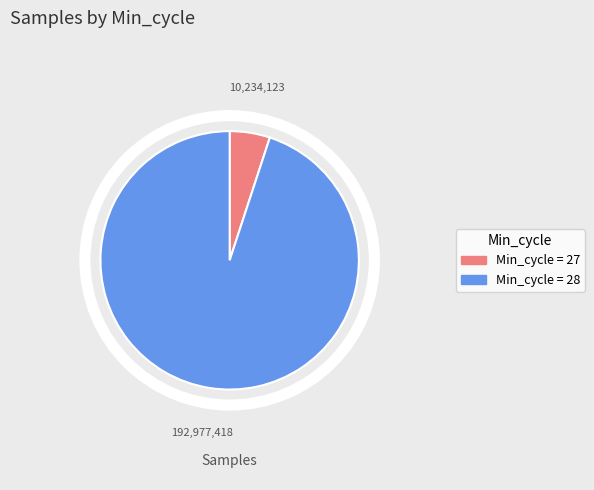

Is there any slice that represents more than half of the pie?

Yes